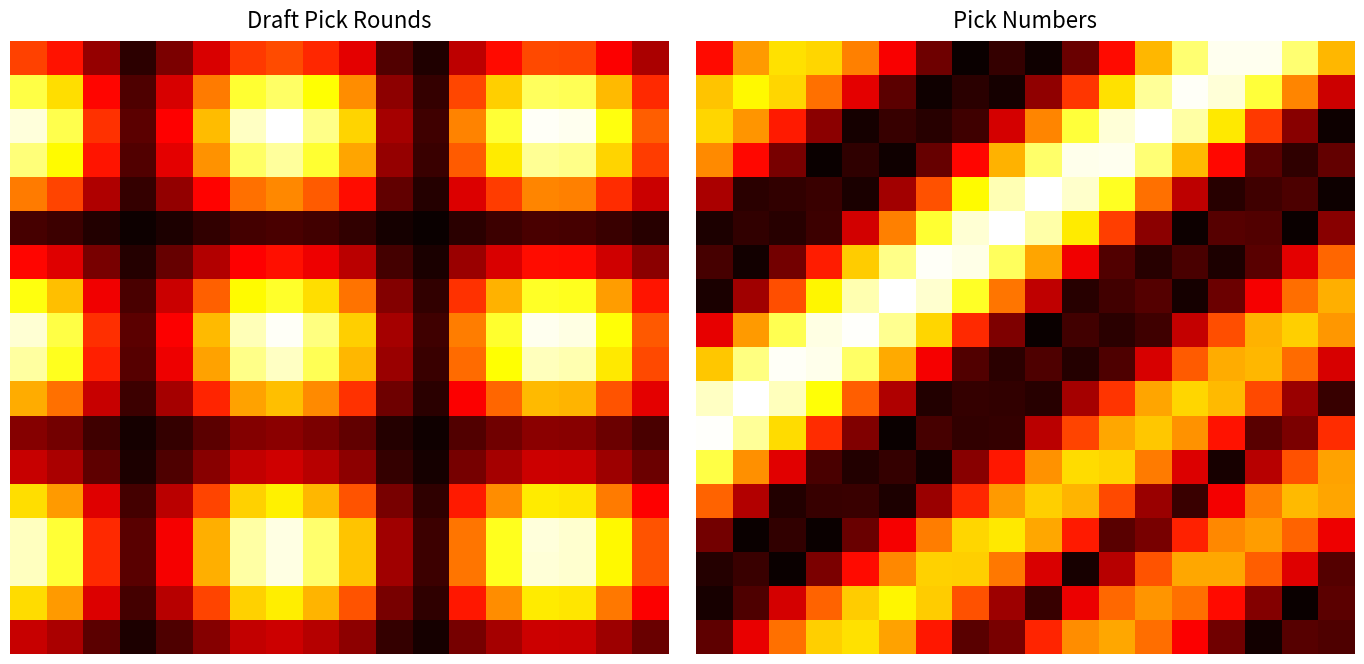

Count the number of data series in this chart.

18